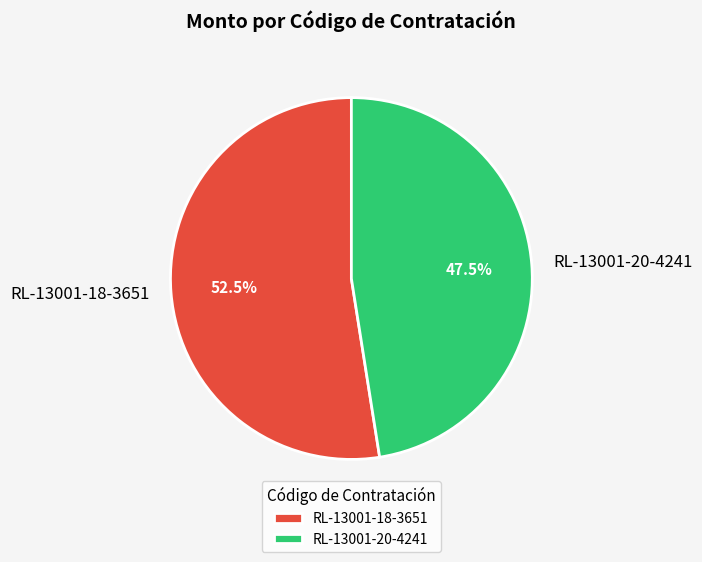

What is the total percentage of RL-13001-18-3651 and RL-13001-20-4241?

100.0%